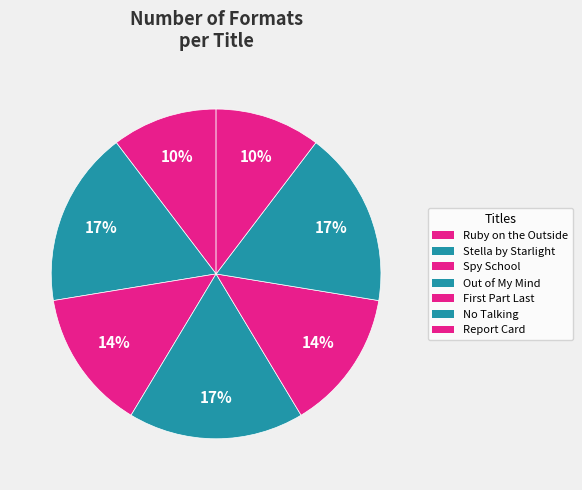

How many segments does this pie chart have?

7